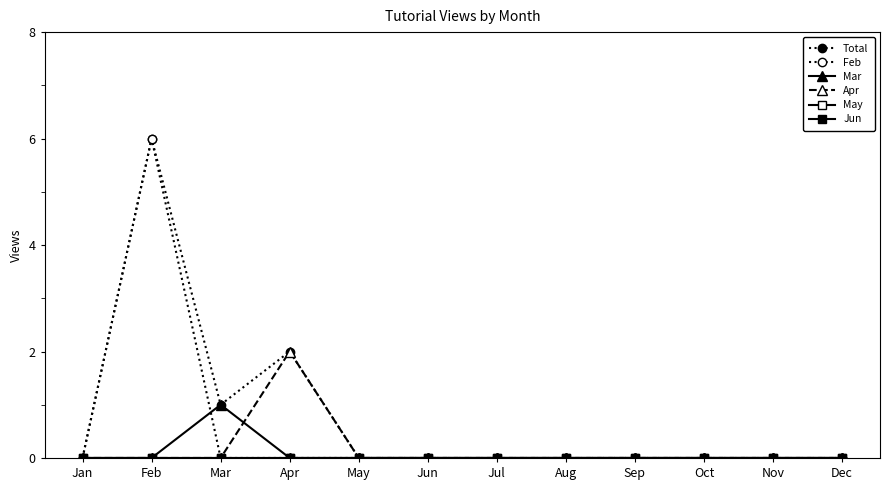

Is this an area chart (filled region under the line)?

No